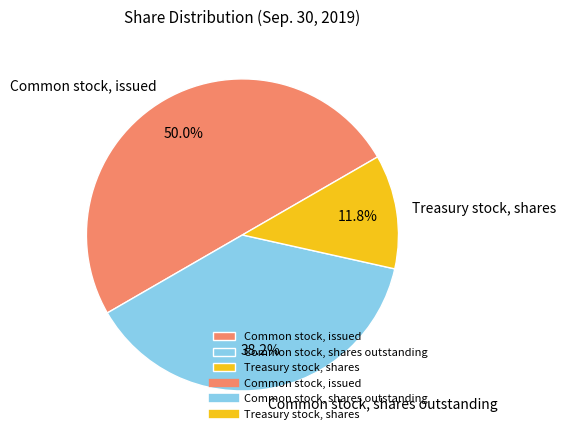

What is the smallest slice in the pie chart?

Treasury stock, shares